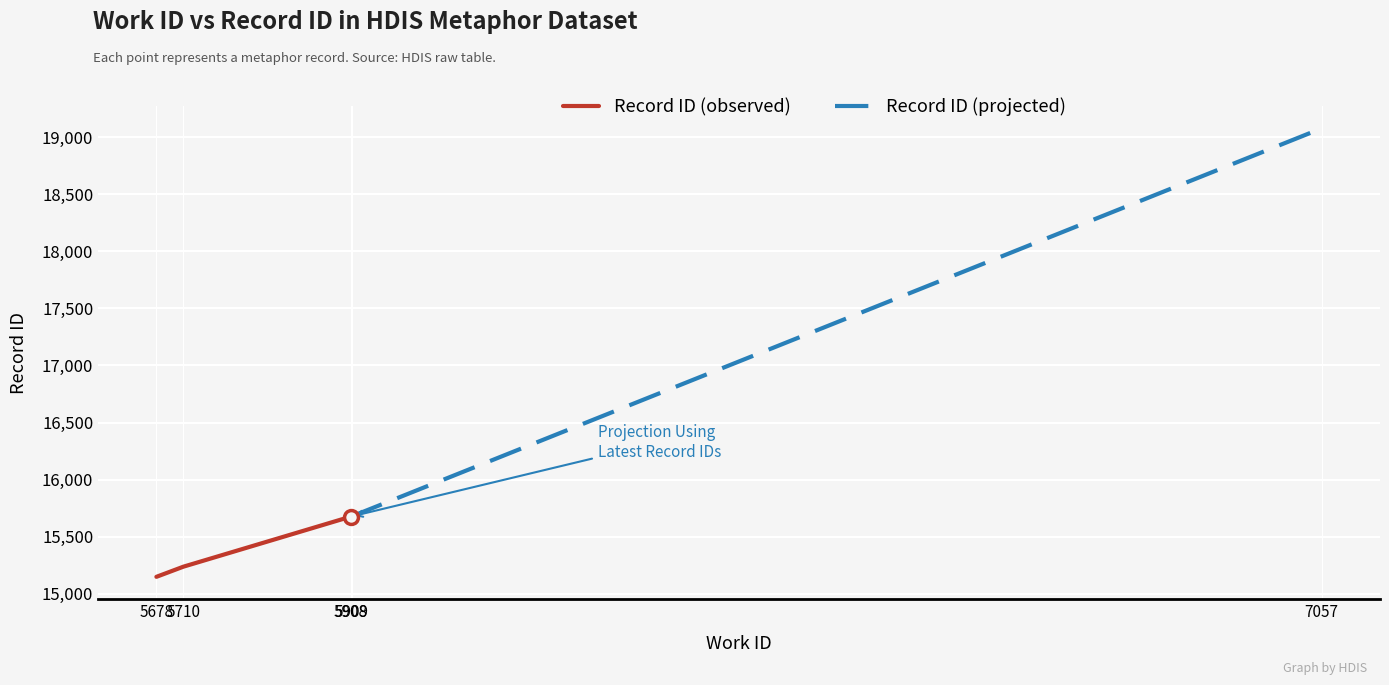

The Record ID (projected) series shows 8985 at 5909. True or false?

False